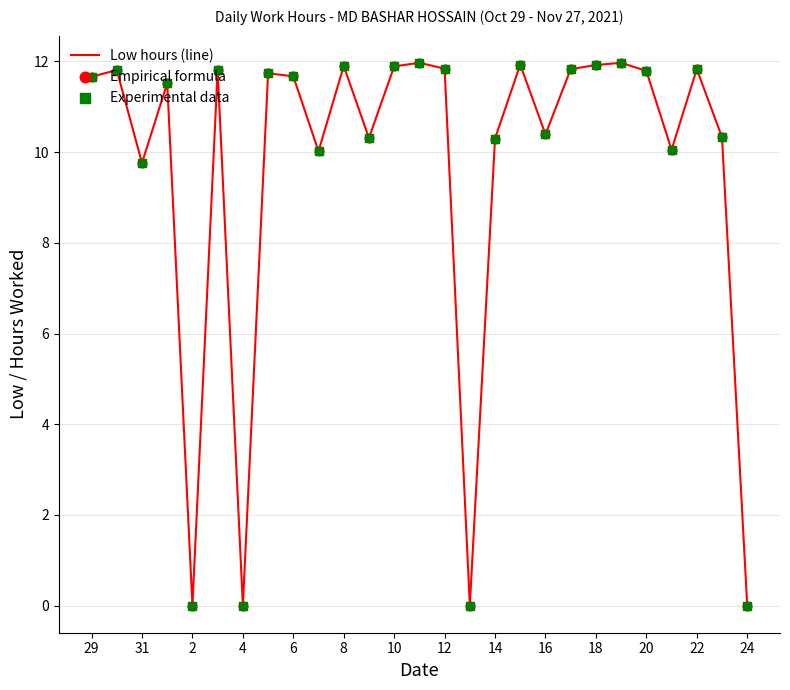

What is the greatest value displayed?

12.0